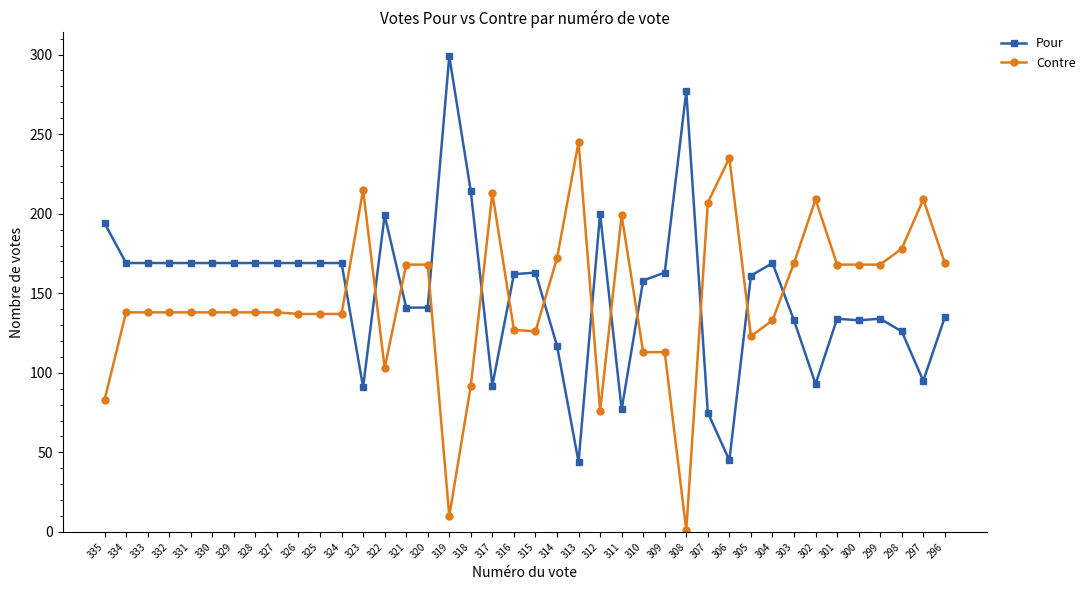

At which label is Contre closest to 123?

305